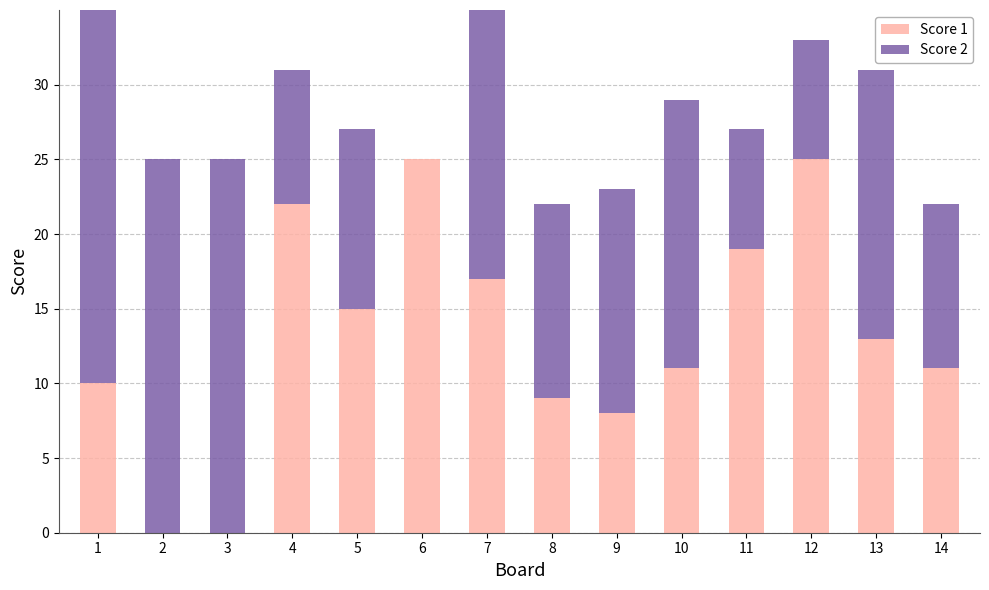

Which label corresponds to the largest value in the chart?

6